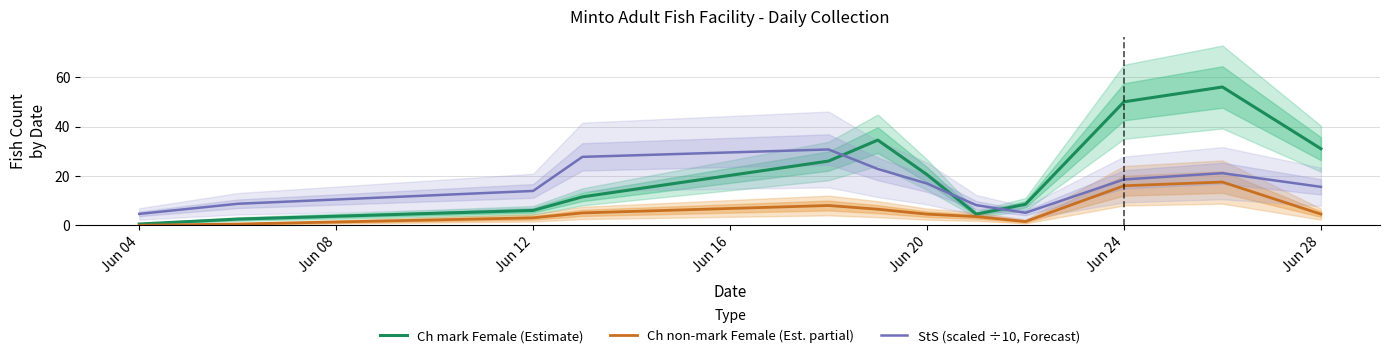

What is the average value of the Ch non-mark Female (Est. partial) series?

5.9